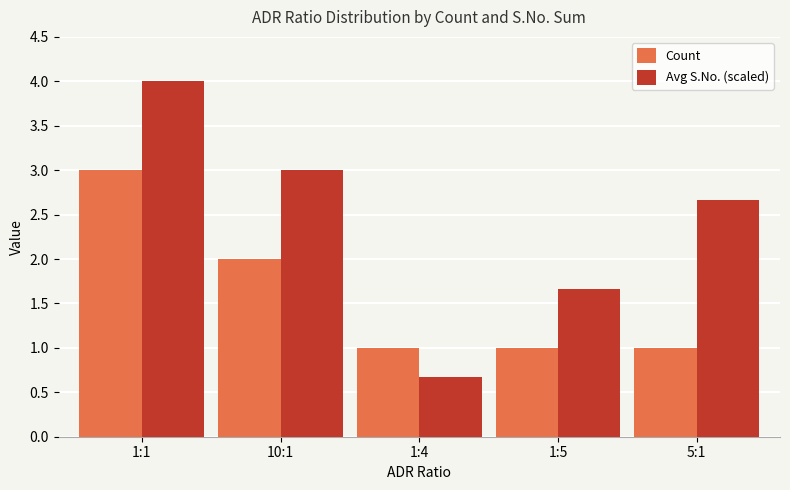

At which label does Avg S.No. (scaled) first exceed 2?

1:1